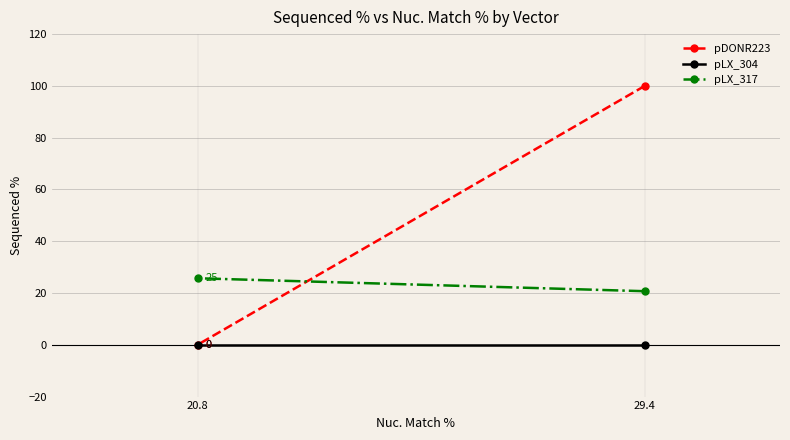

Rank the categories by pLX_317 value from highest to lowest.

20.8, 29.4